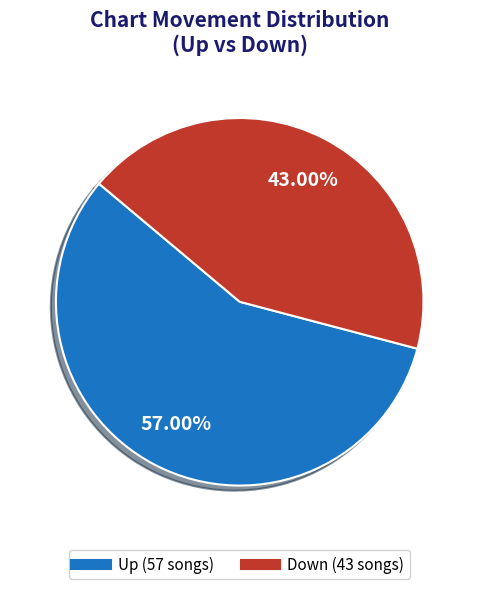

Does any single category account for the majority?

Yes